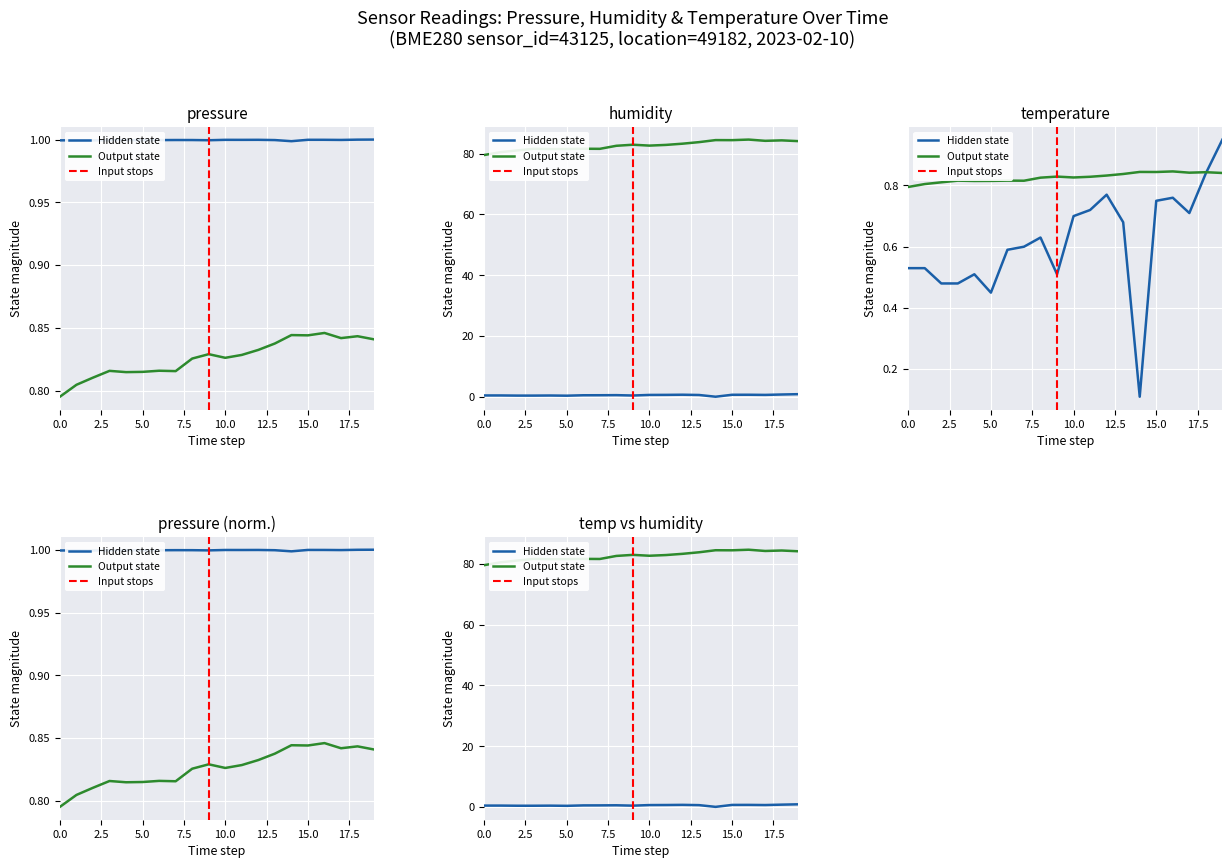

In temperature, how many points are higher than both neighbors (excluding endpoints)?

4